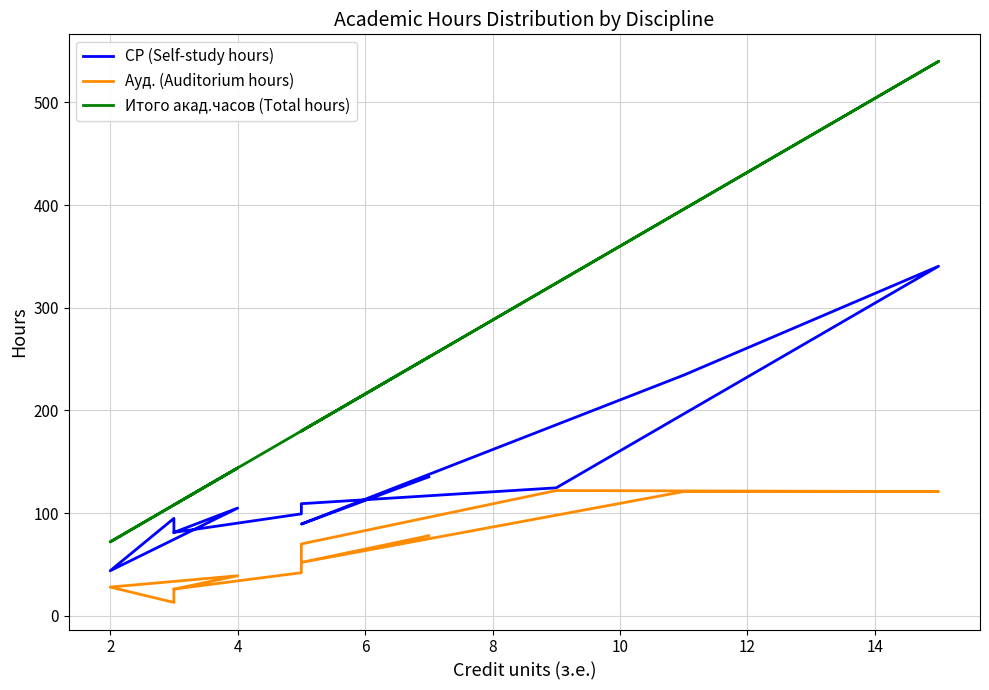

What is the difference between the maximum and second lowest values in the СР (Self-study hours) series?

259.2